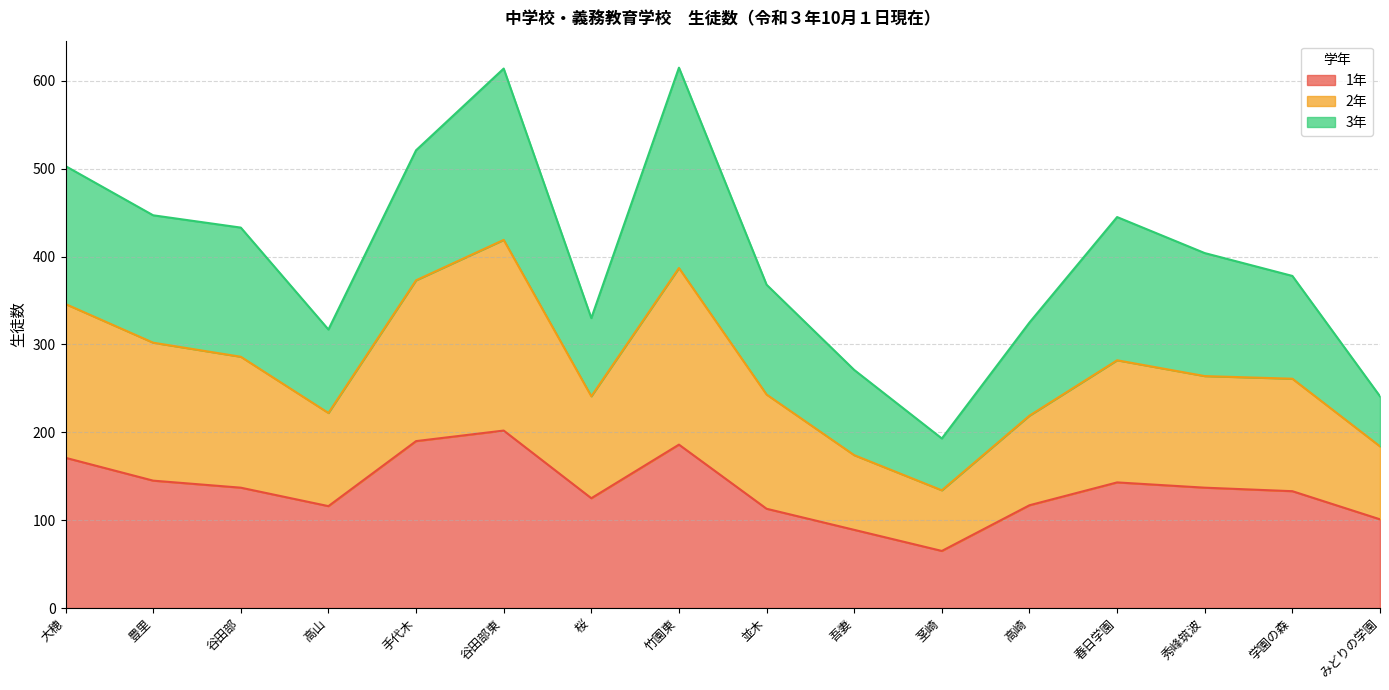

The value of 1年 at 吾妻 is 144. True or false?

False